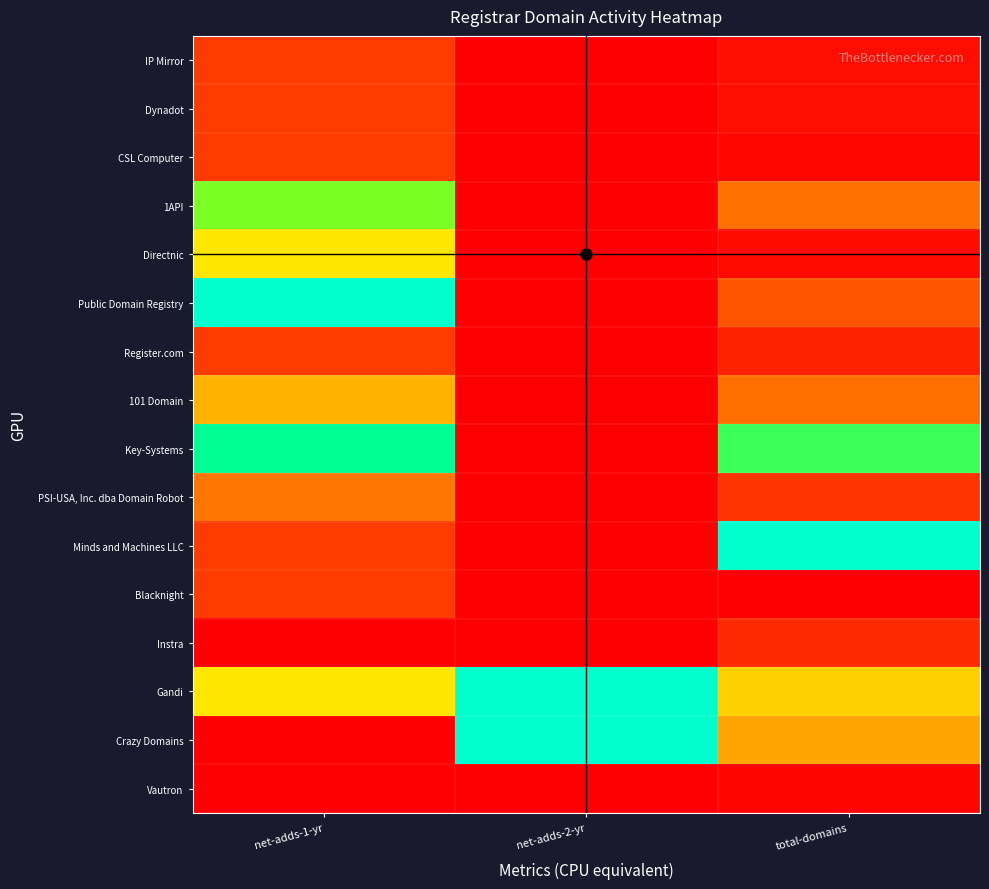

Reading left to right, transcribe all the data shown in this chart.

IP Mirror: net-adds-1-yr=0.1	net-adds-2-yr=0.0	total-domains=0.0
Dynadot: net-adds-1-yr=0.1	net-adds-2-yr=0.0	total-domains=0.0
CSL Computer: net-adds-1-yr=0.1	net-adds-2-yr=0.0	total-domains=0.0
1API: net-adds-1-yr=0.8	net-adds-2-yr=0.0	total-domains=0.2
Directnic: net-adds-1-yr=0.5	net-adds-2-yr=0.0	total-domains=0.0
Public Domain Registry: net-adds-1-yr=1.0	net-adds-2-yr=0.0	total-domains=0.2
Register.com: net-adds-1-yr=0.1	net-adds-2-yr=0.0	total-domains=0.1
101 Domain: net-adds-1-yr=0.4	net-adds-2-yr=0.0	total-domains=0.2
Key-Systems: net-adds-1-yr=0.9	net-adds-2-yr=0.0	total-domains=0.8
PSI-USA, Inc. dba Domain Robot: net-adds-1-yr=0.2	net-adds-2-yr=0.0	total-domains=0.1
Minds and Machines LLC: net-adds-1-yr=0.1	net-adds-2-yr=0.0	total-domains=1.0
Blacknight: net-adds-1-yr=0.1	net-adds-2-yr=0.0	total-domains=0.0
Instra: net-adds-1-yr=0.0	net-adds-2-yr=0.0	total-domains=0.1
Gandi: net-adds-1-yr=0.5	net-adds-2-yr=1.0	total-domains=0.4
Crazy Domains: net-adds-1-yr=0.0	net-adds-2-yr=1.0	total-domains=0.3
Vautron: net-adds-1-yr=0.0	net-adds-2-yr=0.0	total-domains=0.0